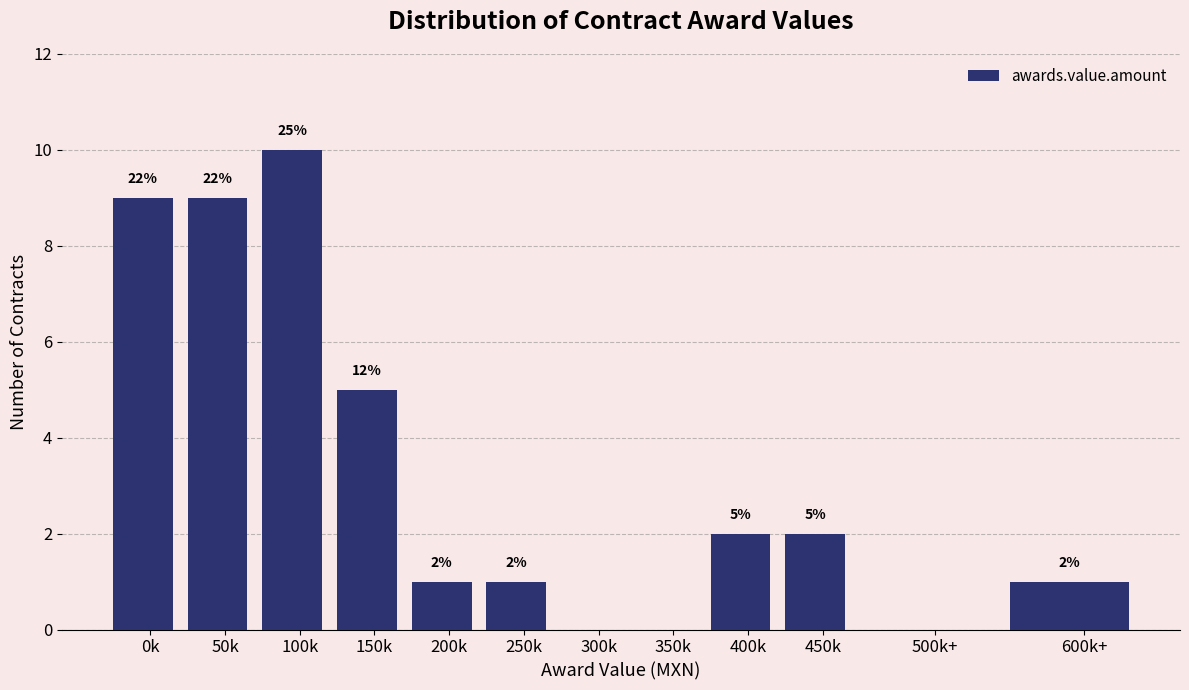

Reading left to right, list all the values displayed in this chart.

0k=9	50k=9	100k=10	150k=5	200k=1	250k=1	300k=0	350k=0	400k=2	450k=2	500k+=0	600k+=1